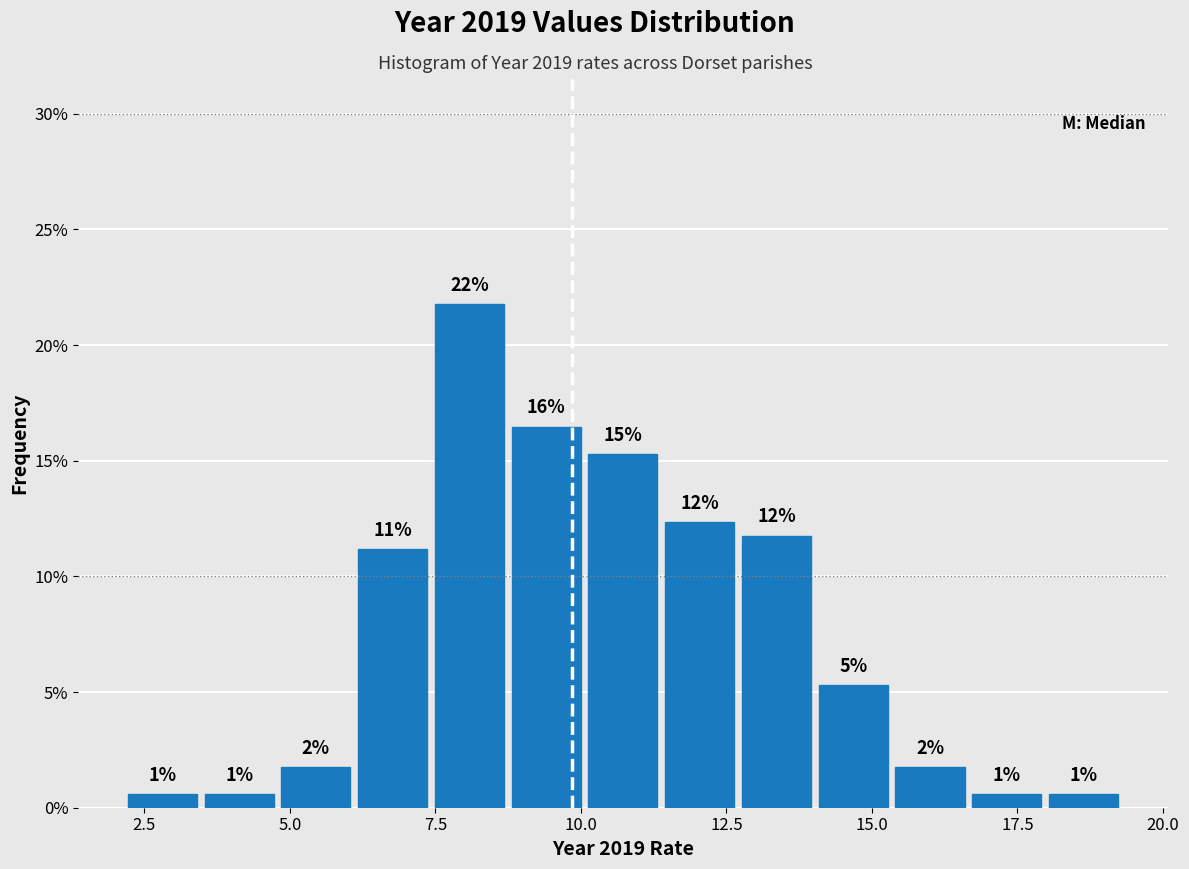

Around what value on the x-axis is the tallest bar? Give the approximate position of its centre, as read against the axis.

8.0